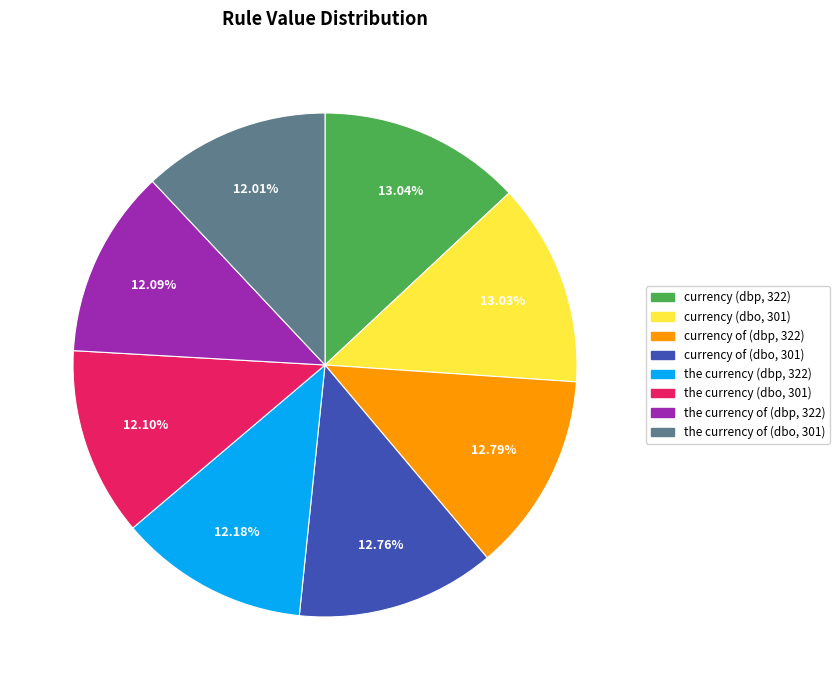

Count the number of slices in the pie.

8